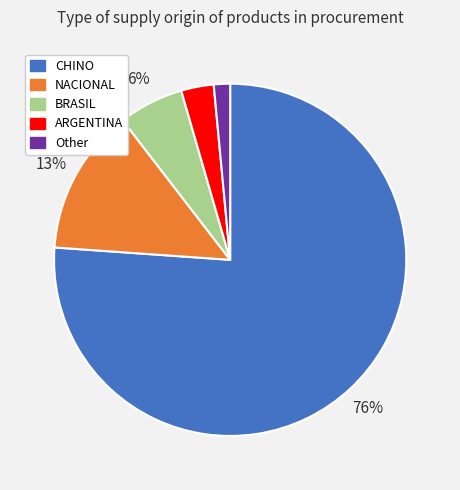

To the nearest percent, what portion does NACIONAL represent?

13%